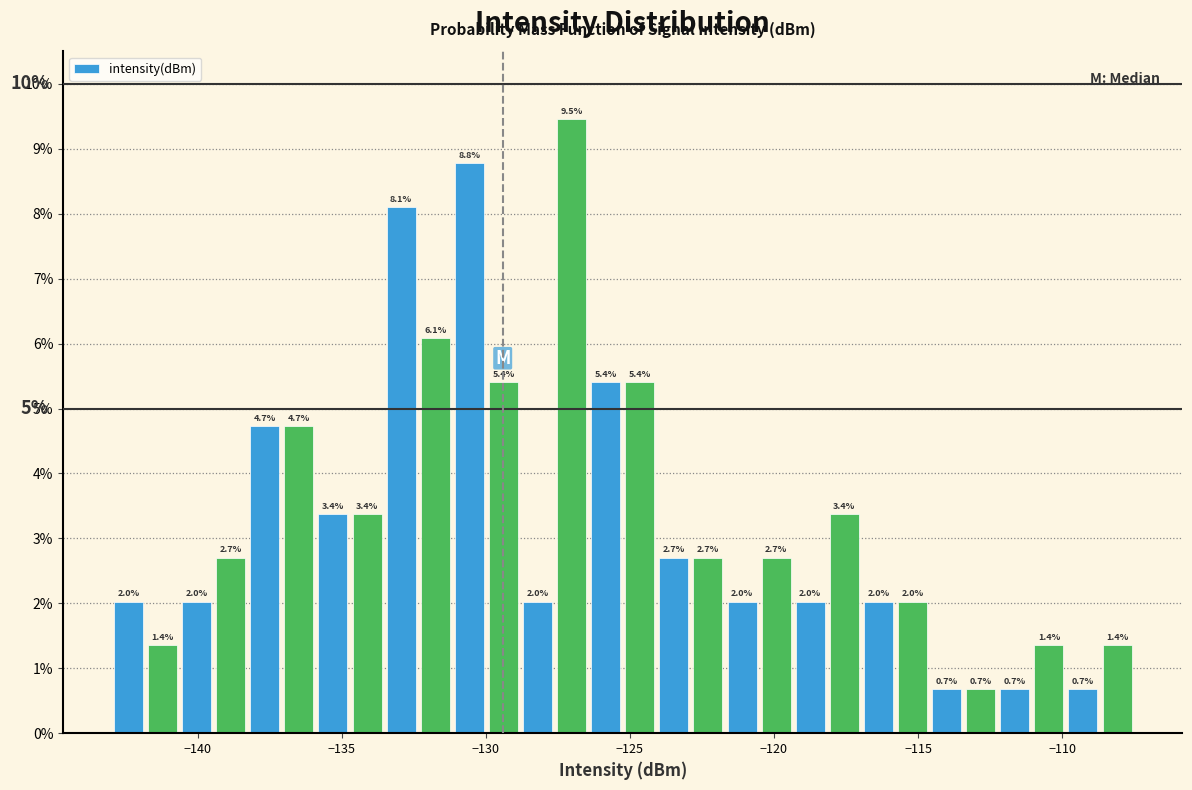

Around what value on the x-axis is the tallest bar? Give the approximate position of its centre, as read against the axis.

-127.0